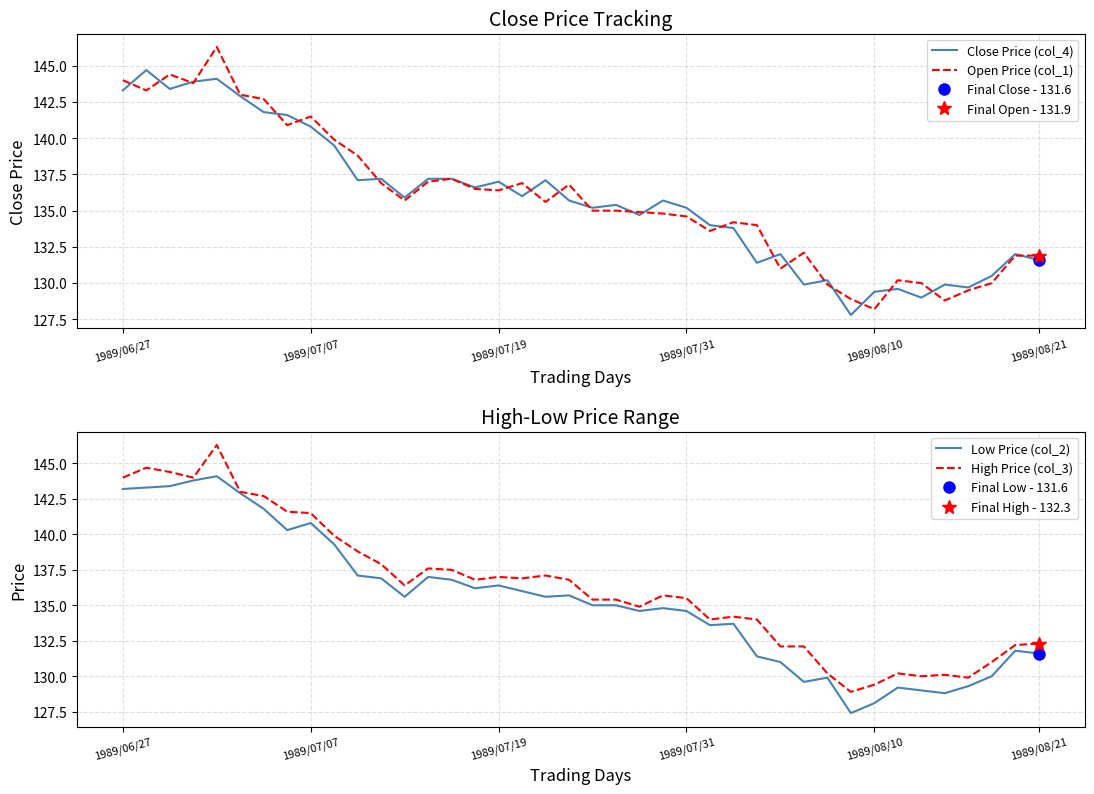

At which label does Open Price (col_1) reach its minimum?

1989/08/10